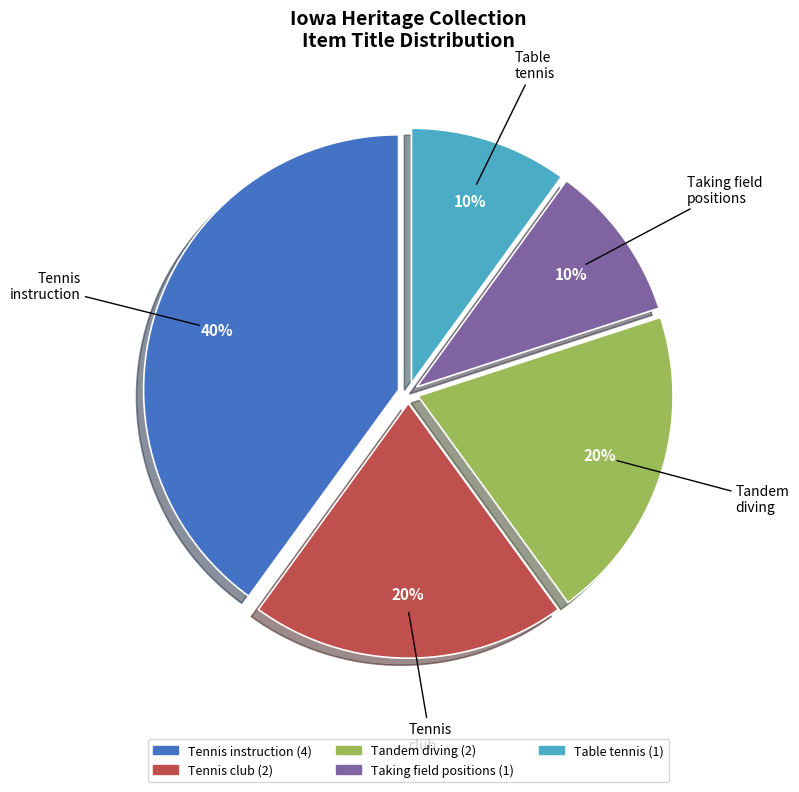

Is there any slice that represents more than half of the pie?

No